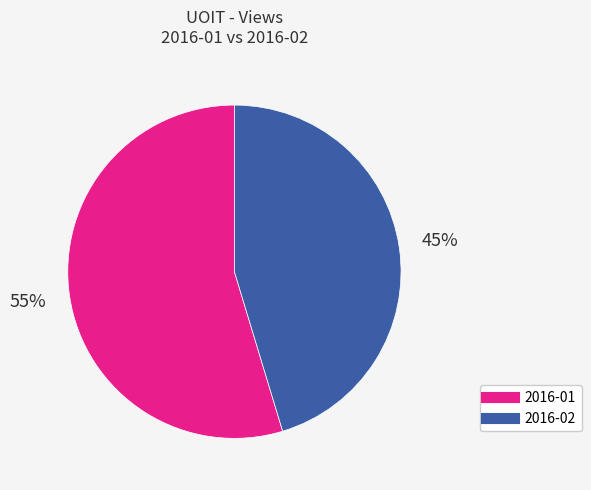

Count the number of slices in the pie.

2